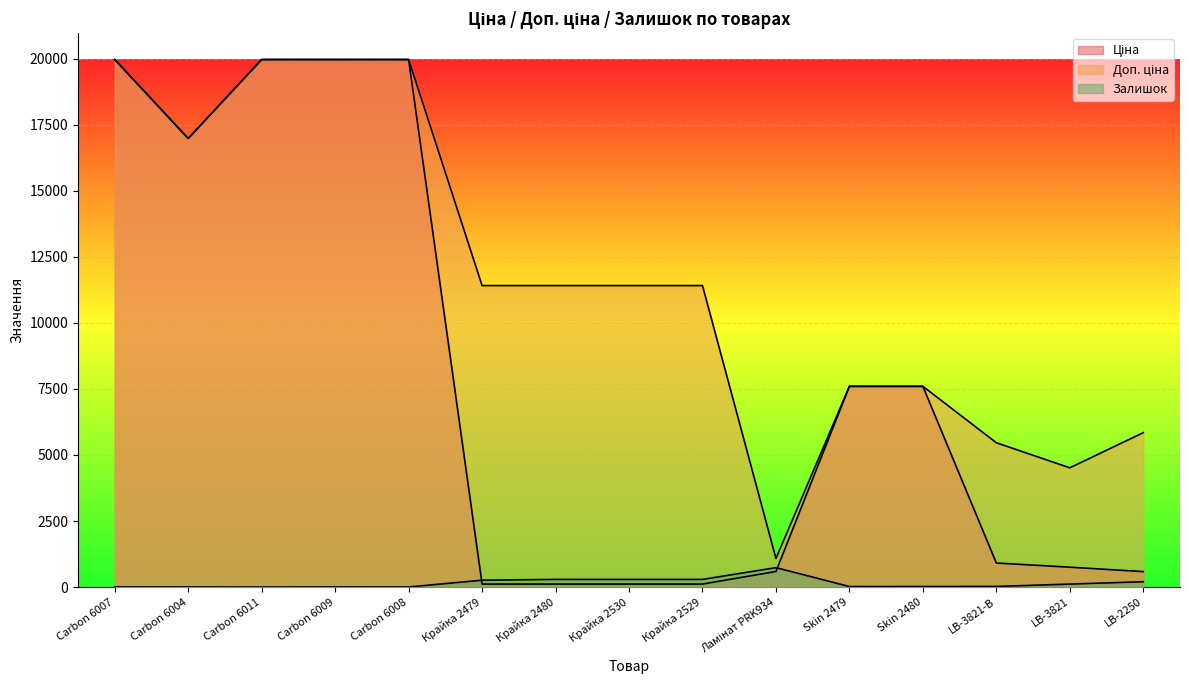

At which label is Доп. ціна closest to 10522?

Крайка 2479